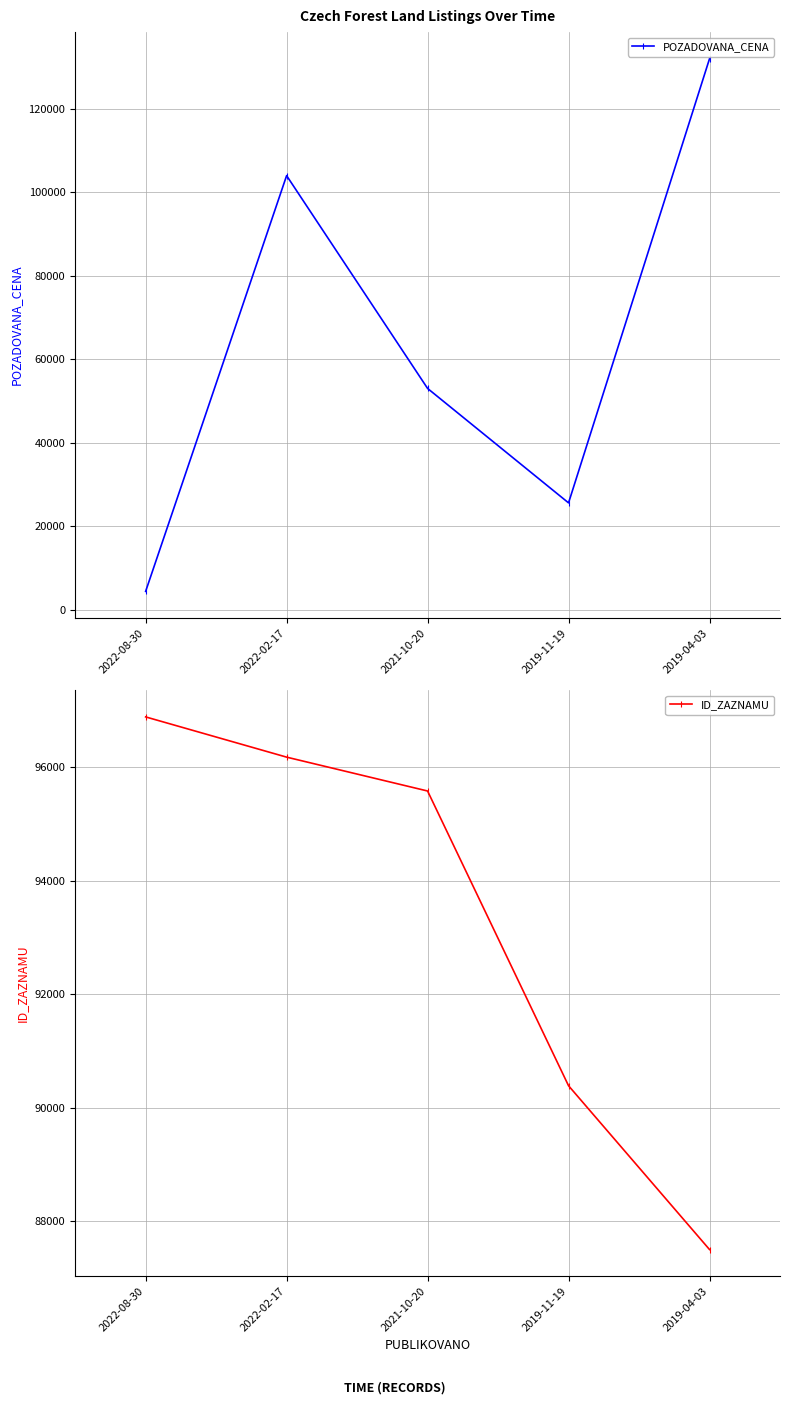

Which series has the largest range (max minus min)?

POZADOVANA_CENA